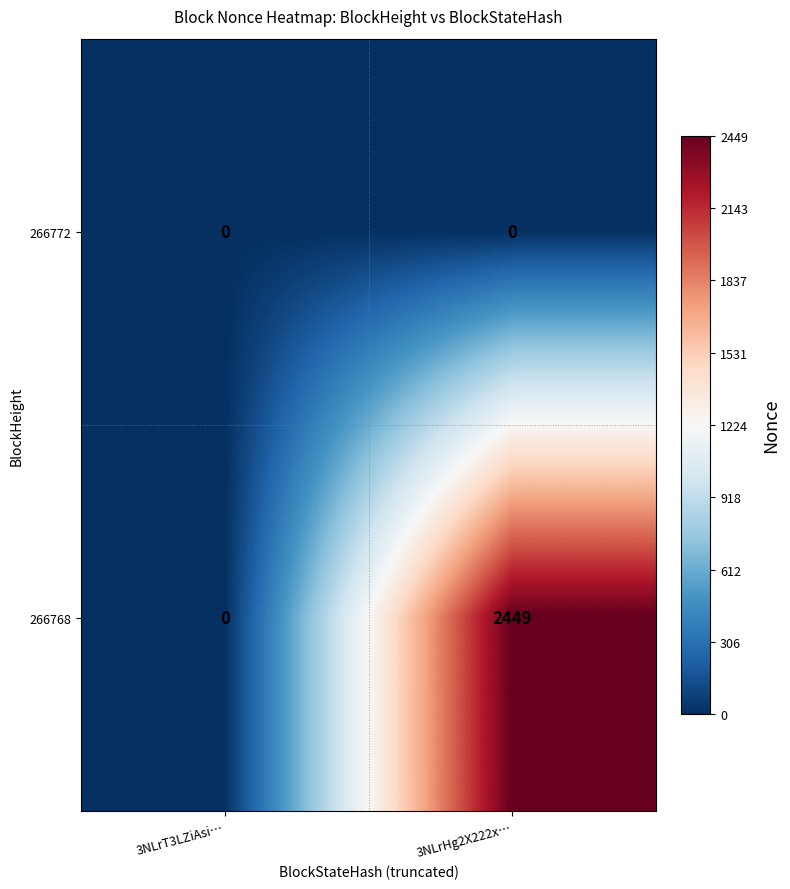

Which category has the highest value across all series?

3NLrHg2X222x…